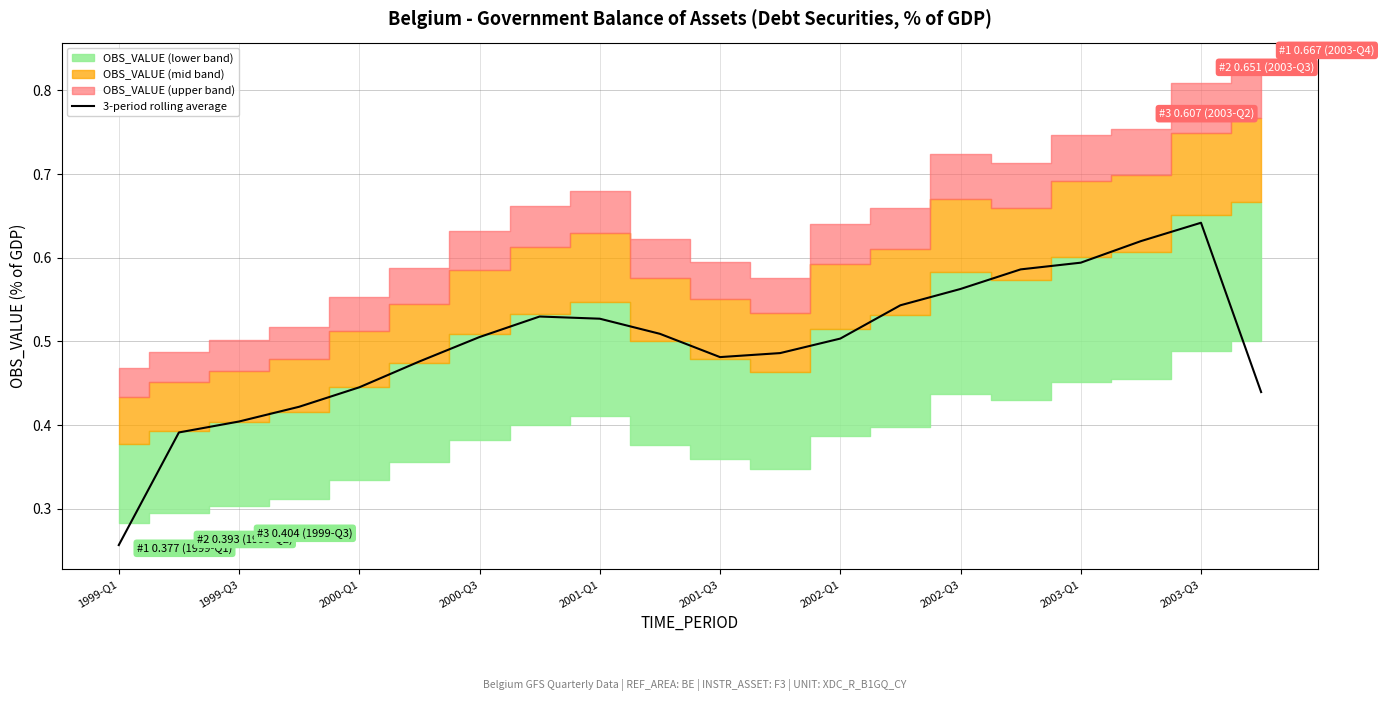

True or false: there are more than 0 points higher than both neighbors.

True